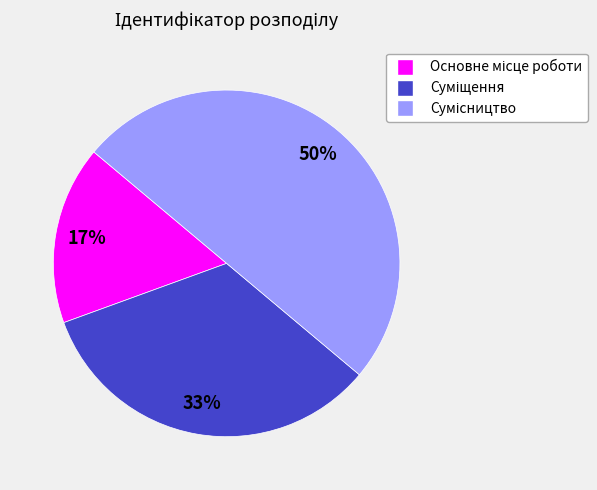

To the nearest percent, what is the average slice percentage?

33%